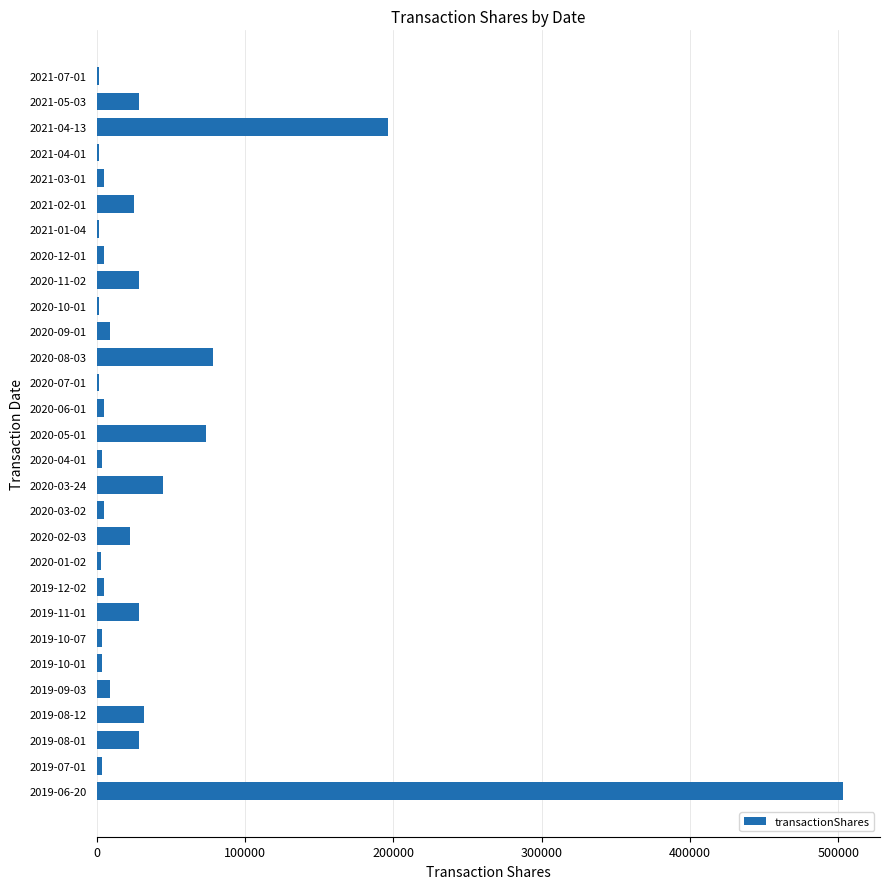

Are the bars horizontal?

Yes